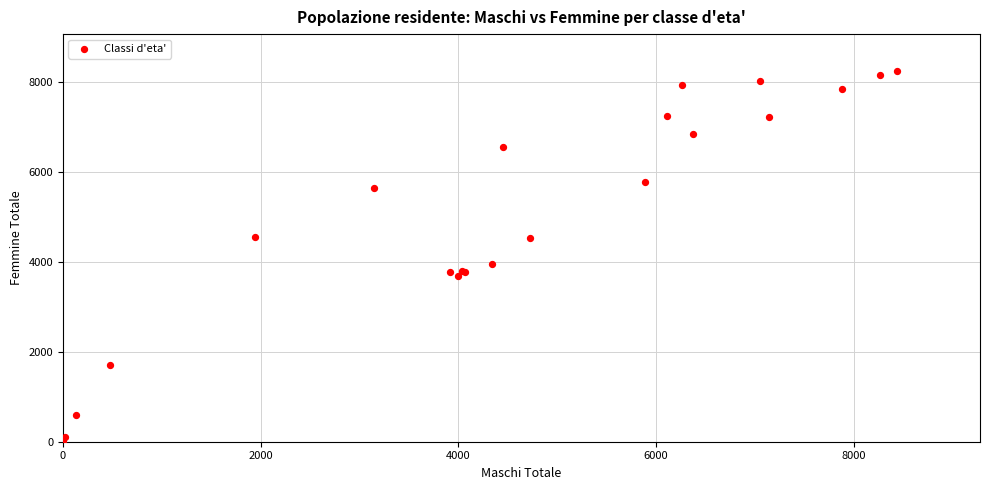

What Y value in the scatter plot is closest to 4126?

3955